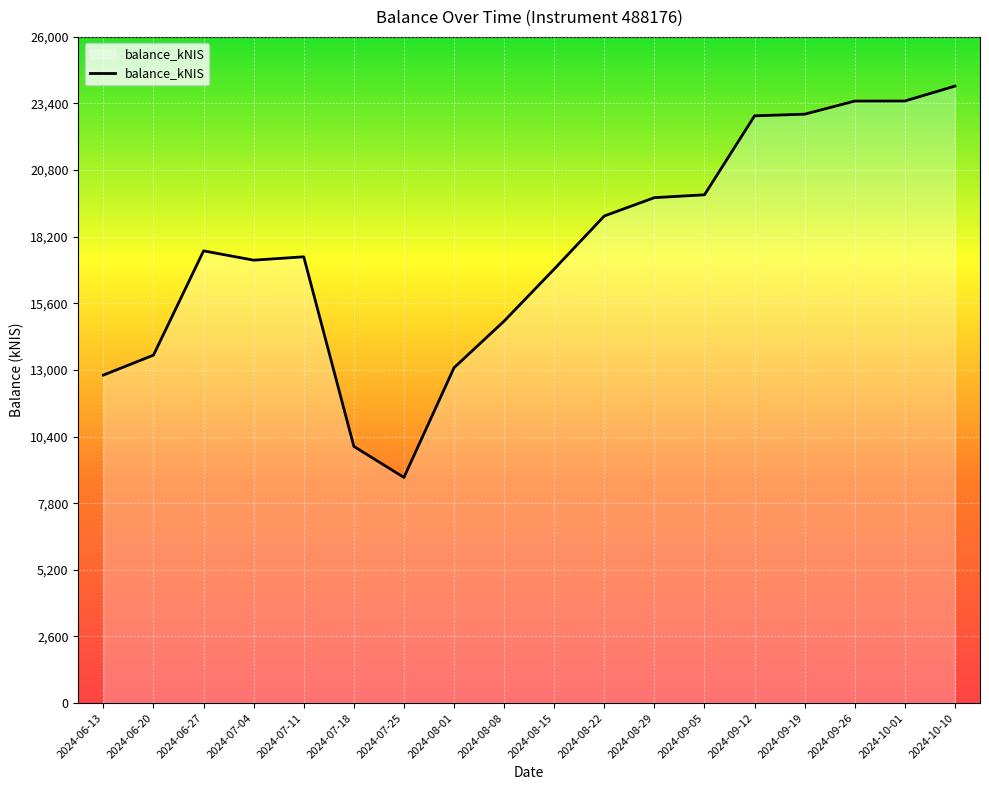

What value does the data have at 2024-07-25?

8804.1